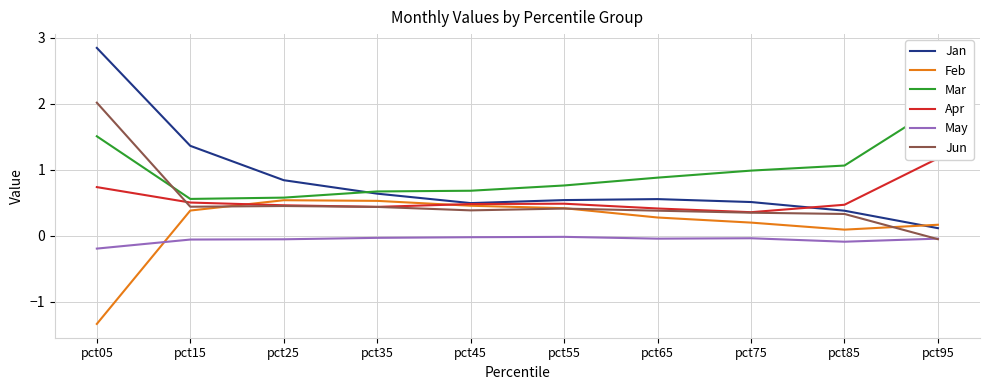

Rank the categories by Apr value from lowest to highest.

pct75, pct65, pct35, pct25, pct85, pct45, pct55, pct15, pct05, pct95